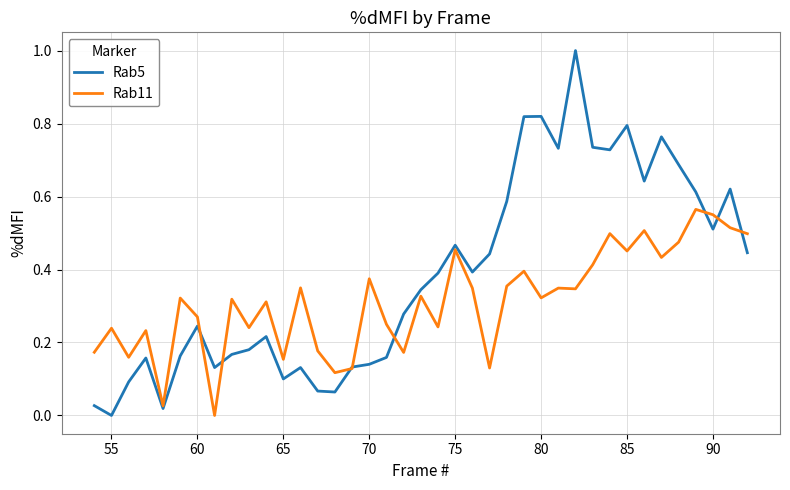

What is the maximum value shown in the chart?

1.0